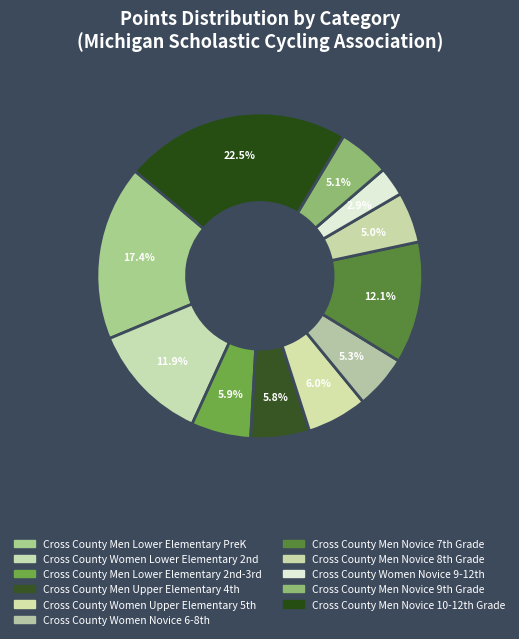

Count the number of slices in the pie.

11